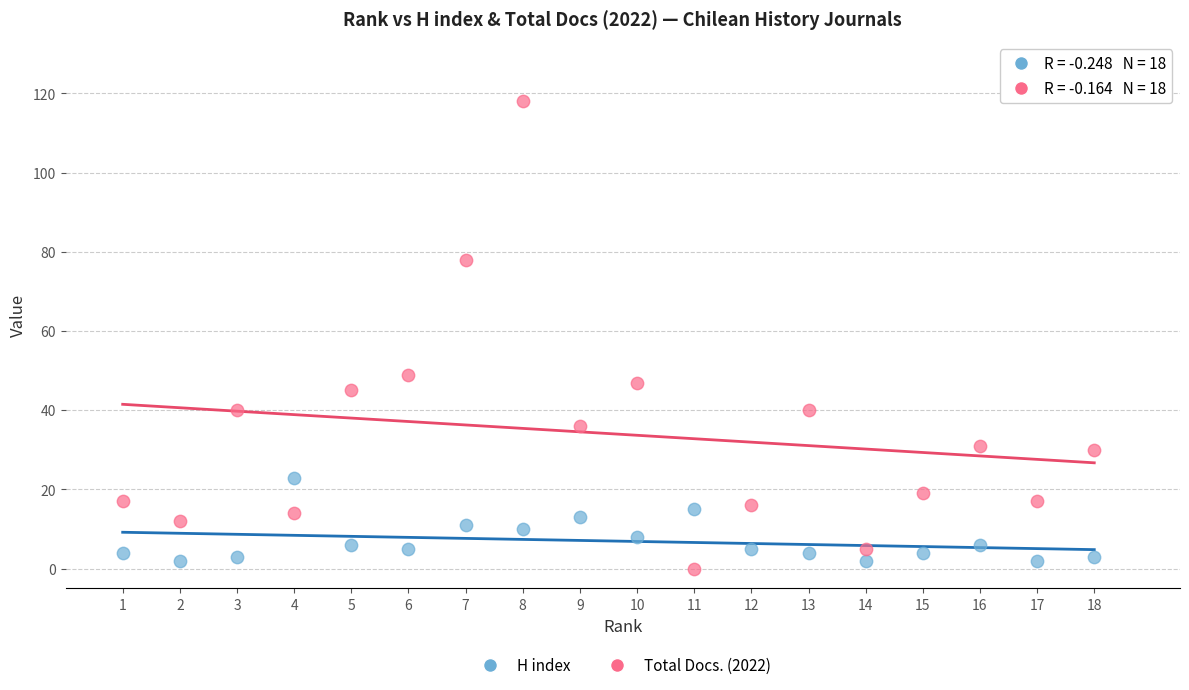

Which series has the widest spread of Y values?

Total Docs. (2022)